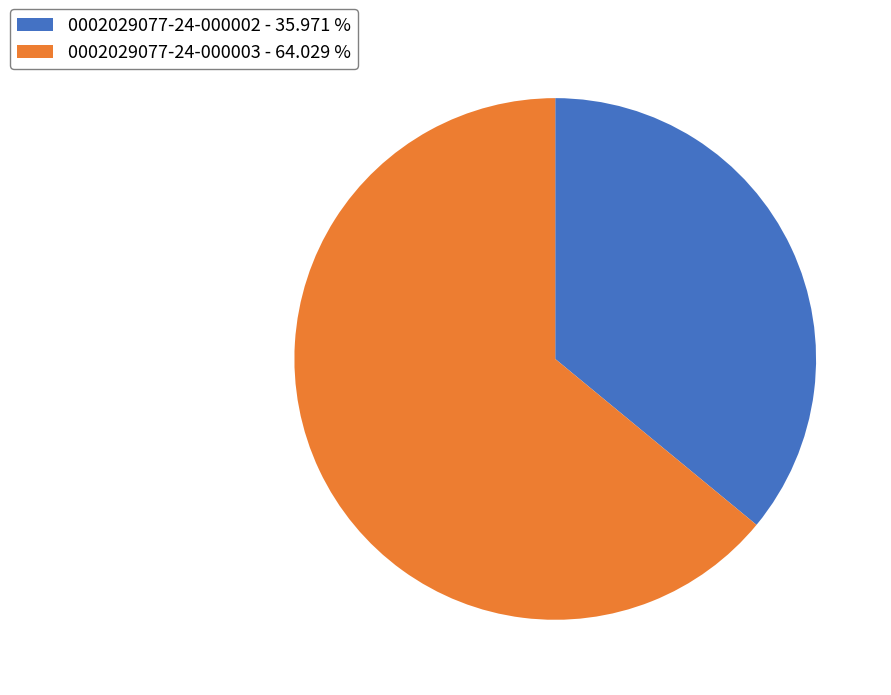

Is it true that 0002029077-24-000002 is 36% of the pie?

True